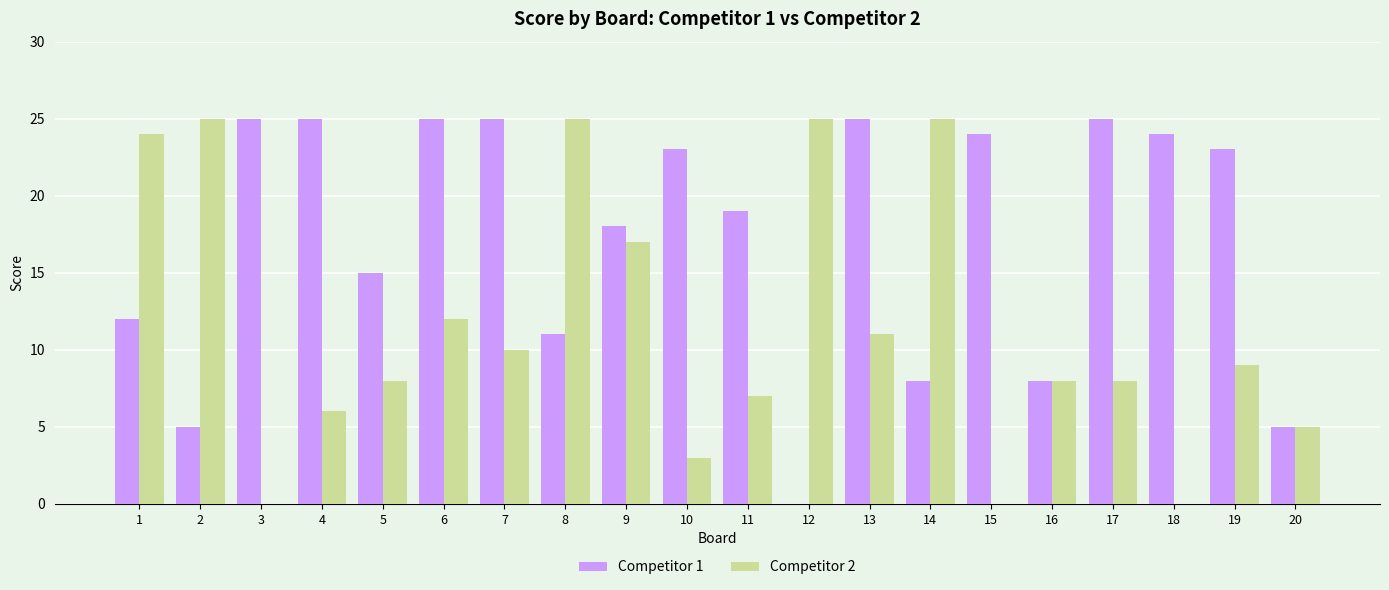

What is the sum of all Competitor 1 values?

345